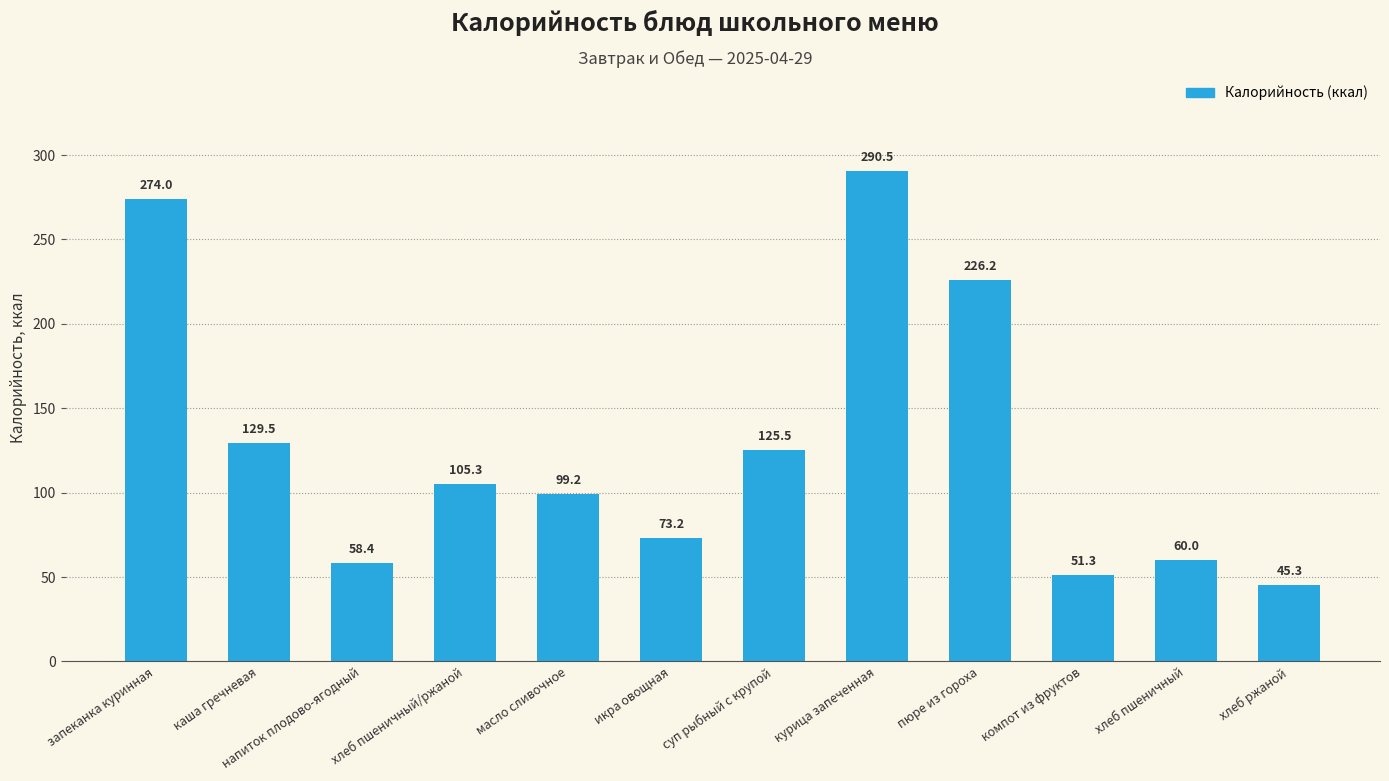

Rank the categories by value from highest to lowest.

курица запеченная, запеканка куринная, пюре из гороха, каша гречневая, суп рыбный с крупой, хлеб пшеничный/ржаной, масло сливочное, икра овощная, хлеб пшеничный, напиток плодово-ягодный, компот из фруктов, хлеб ржаной